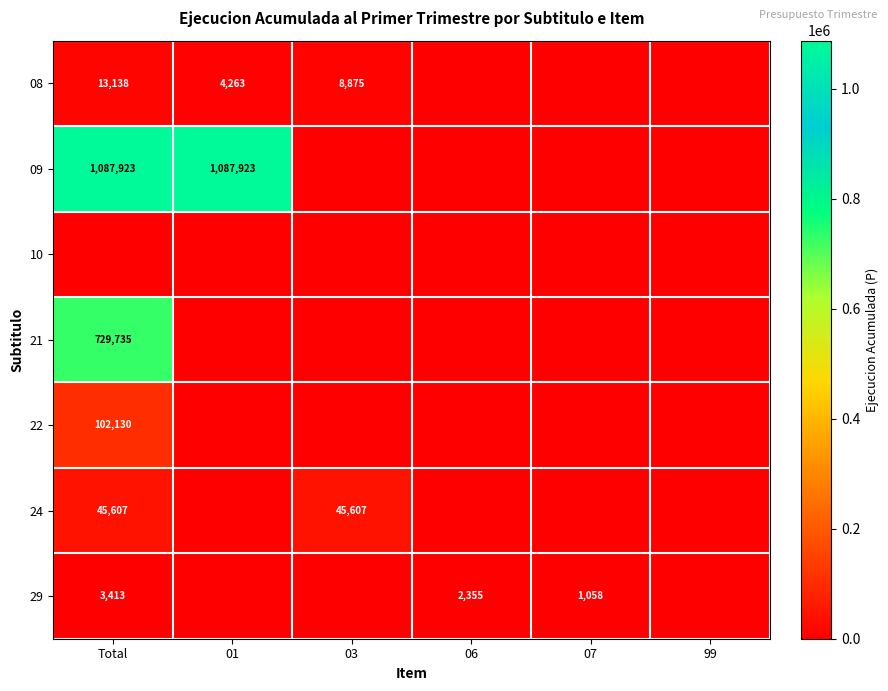

How many series are shown in this chart?

7